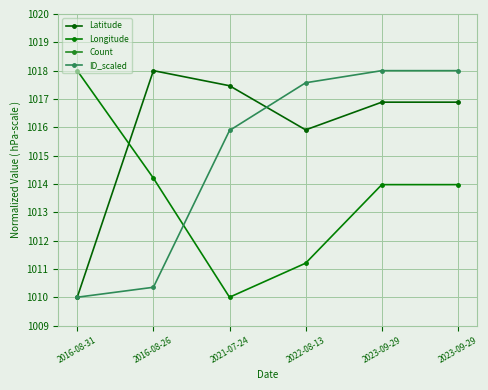

Between 2016-08-26 and 2021-07-24, which is larger?

2016-08-26